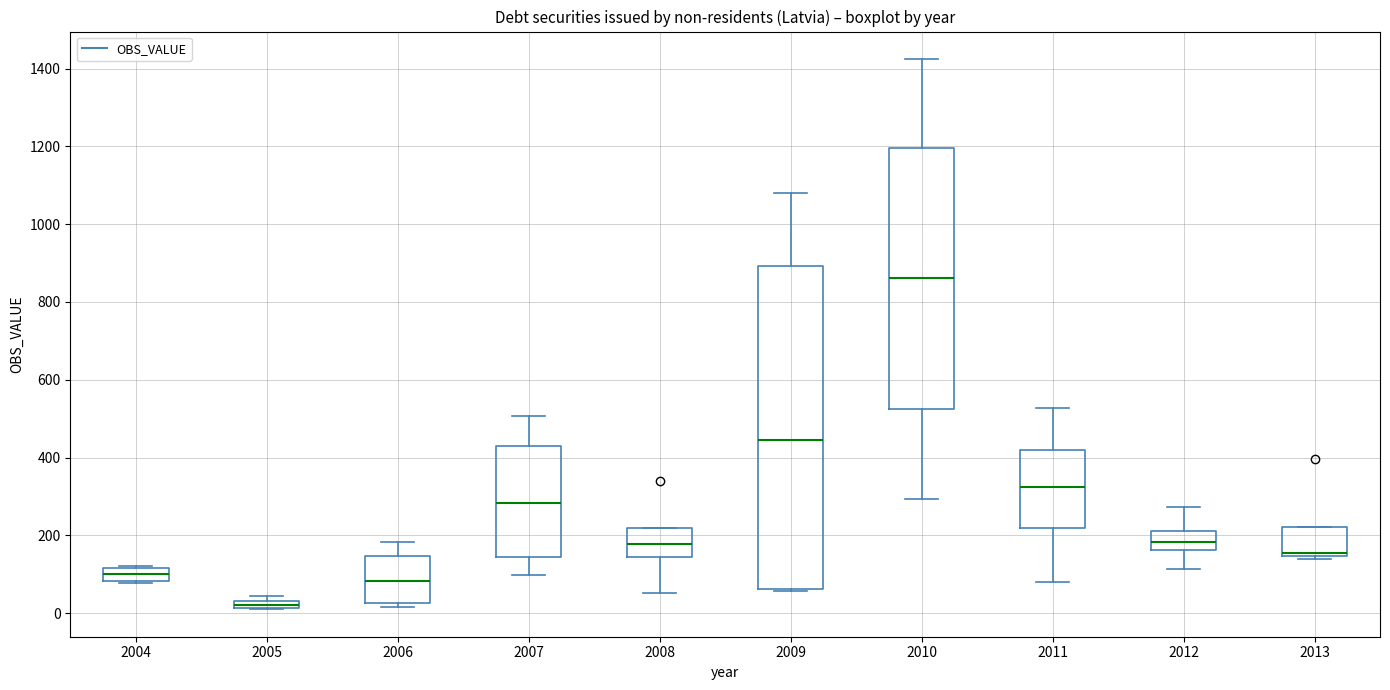

Where does the median line of the box at x = 2007 sit on the y-axis? The values are not printed on the chart, so give them approximately, as read against the axis.

280